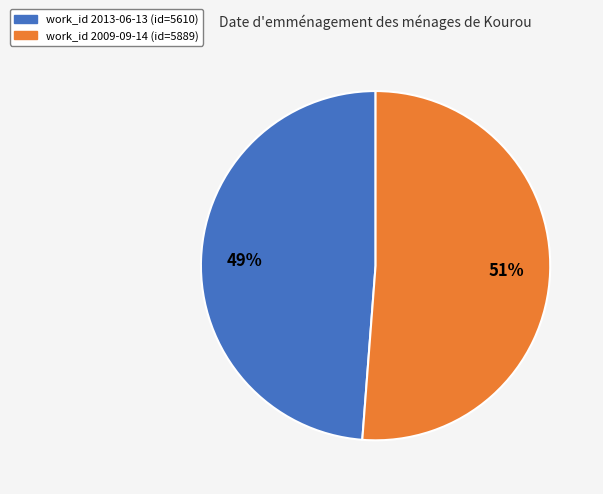

To the nearest percent, what is the difference between the largest and smallest slice percentages?

2%